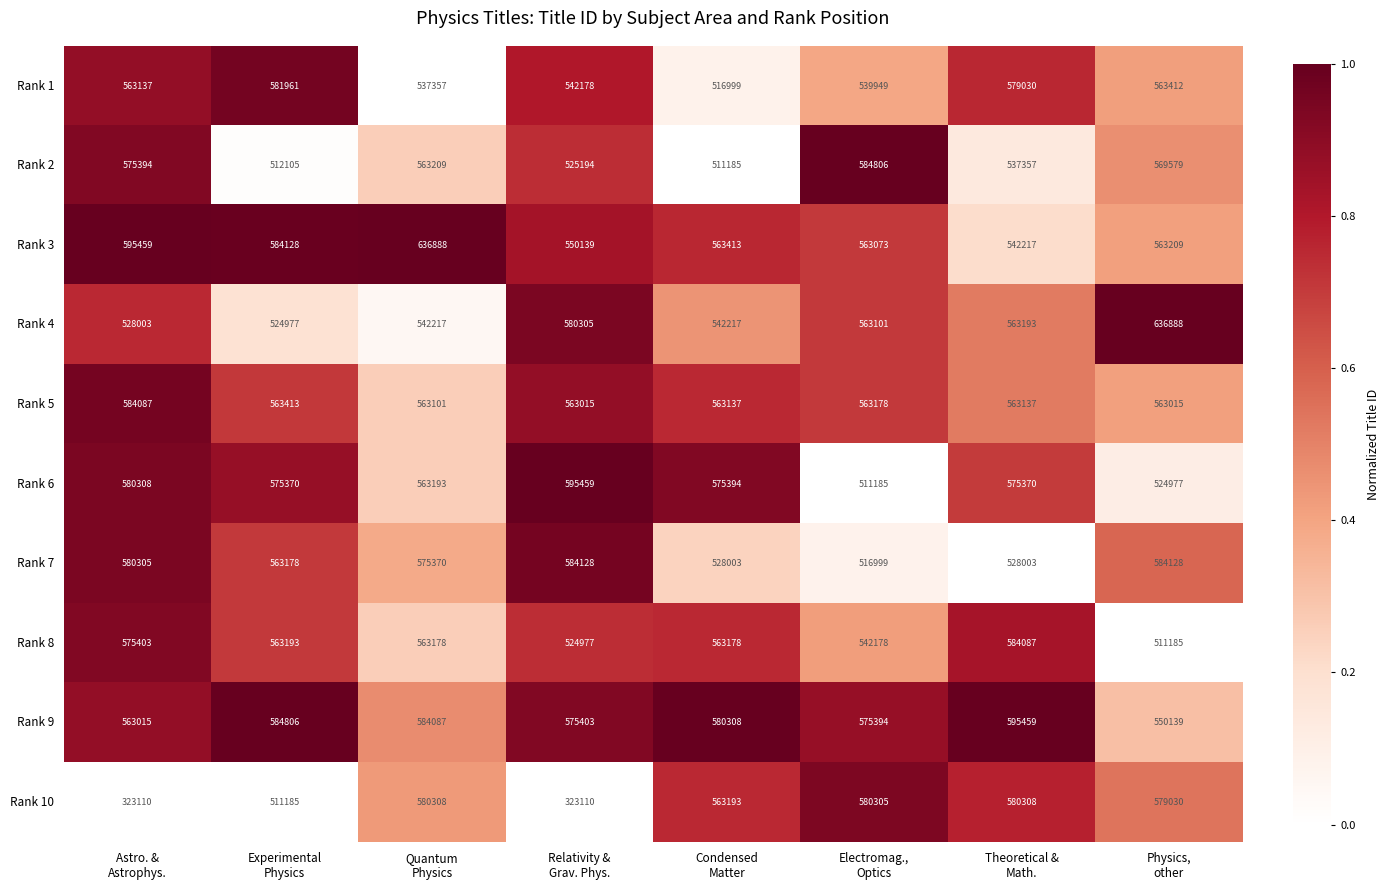

Which series has the widest spread of values?

Rank 10